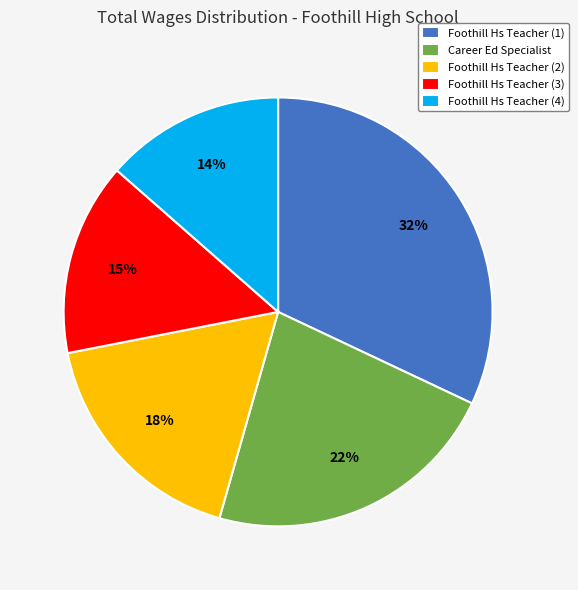

What percentage is the Foothill Hs Teacher (2) slice, to the nearest percent?

18%